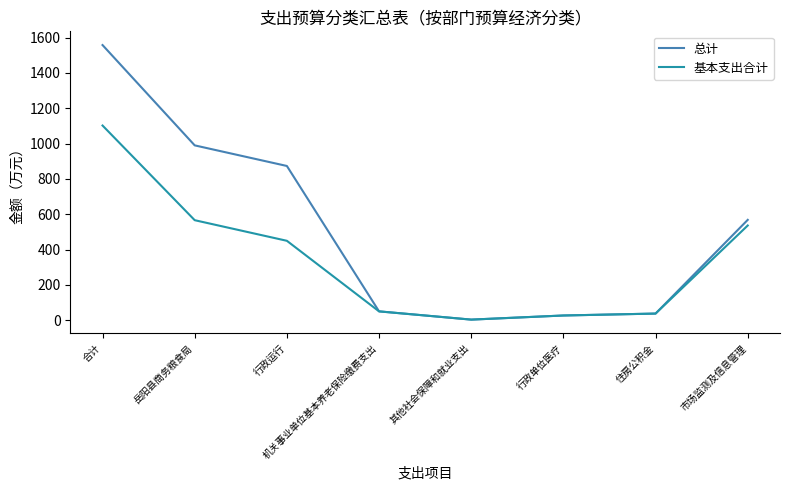

How many distinct data groups are displayed?

2